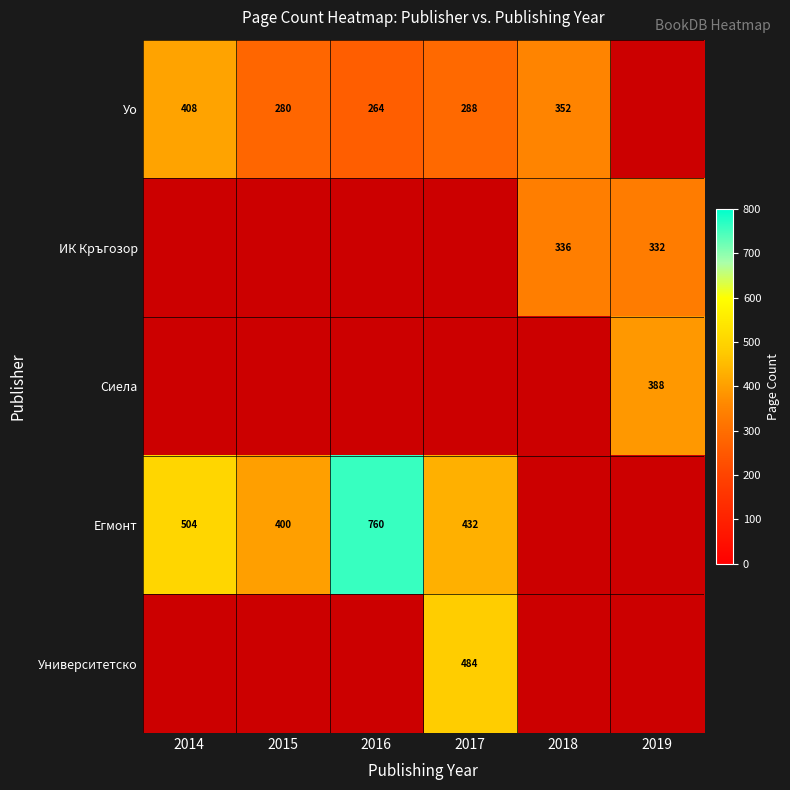

The value of Сиела at 2019 is 223. True or false?

False